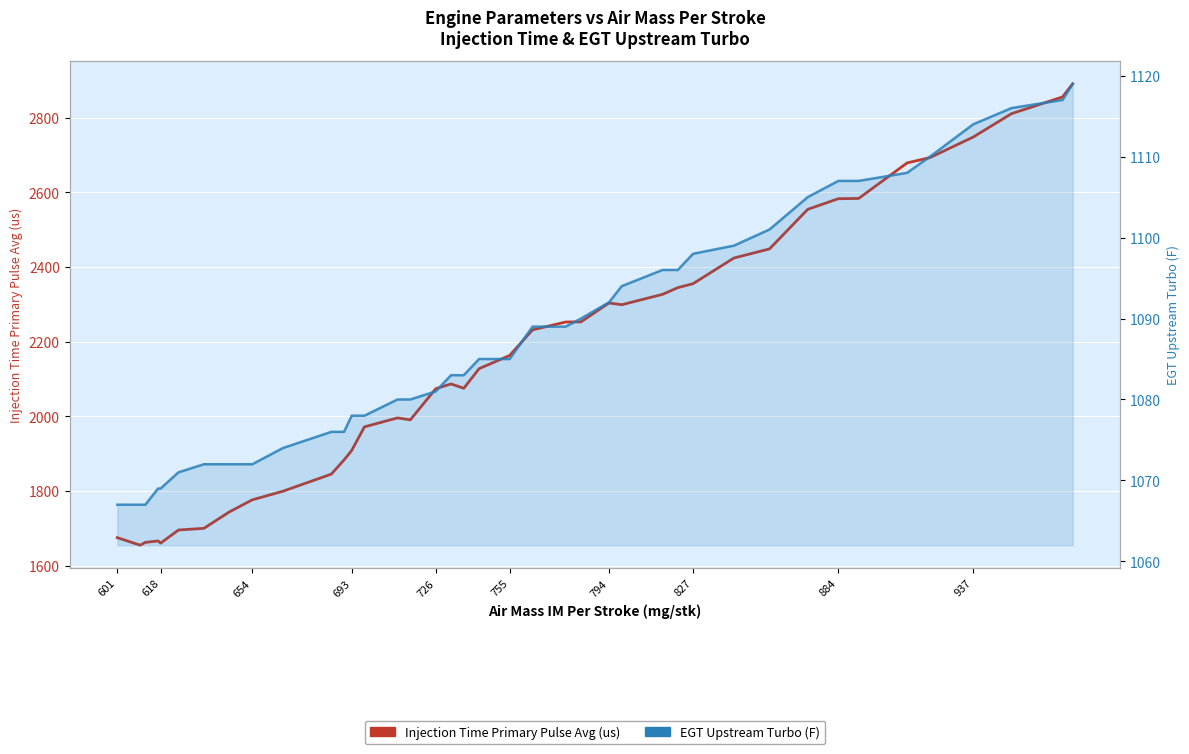

What are all the series names shown in the legend?

Injection Time Primary Pulse Avg (us), EGT Upstream Turbo (F)